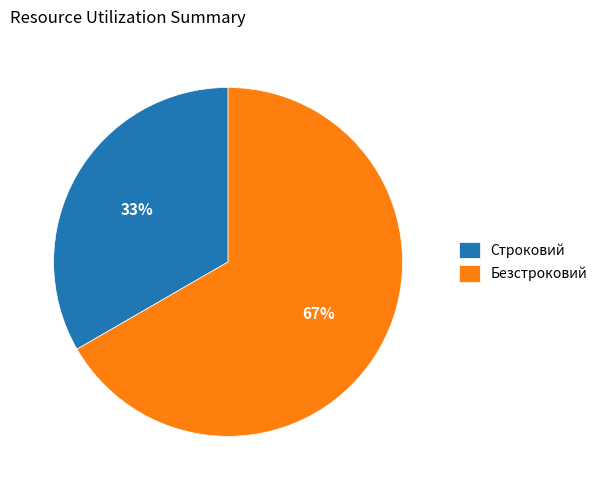

Between Безстроковий and Строковий, which is larger?

Безстроковий